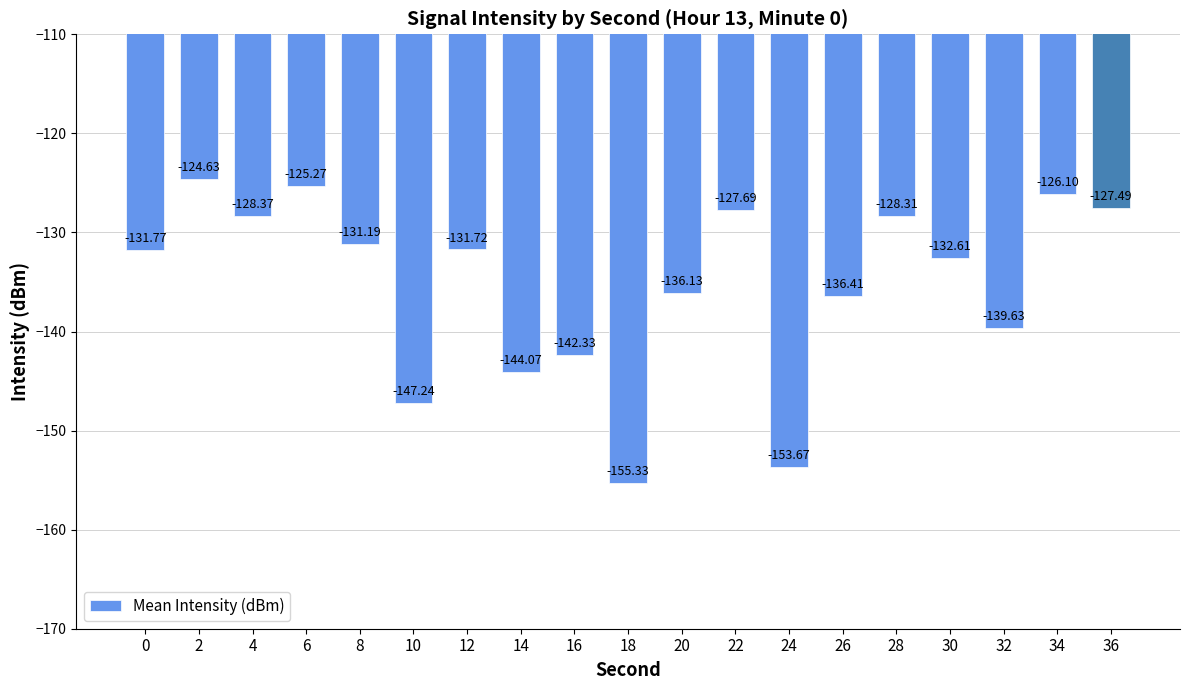

Reading right to left, transcribe all the data shown in this chart.

-127.5	-126.1	-139.6	-132.6	-128.3	-136.4	-153.7	-127.7	-136.1	-155.3	-142.3	-144.1	-131.7	-147.2	-131.2	-125.3	-128.4	-124.6	-131.8